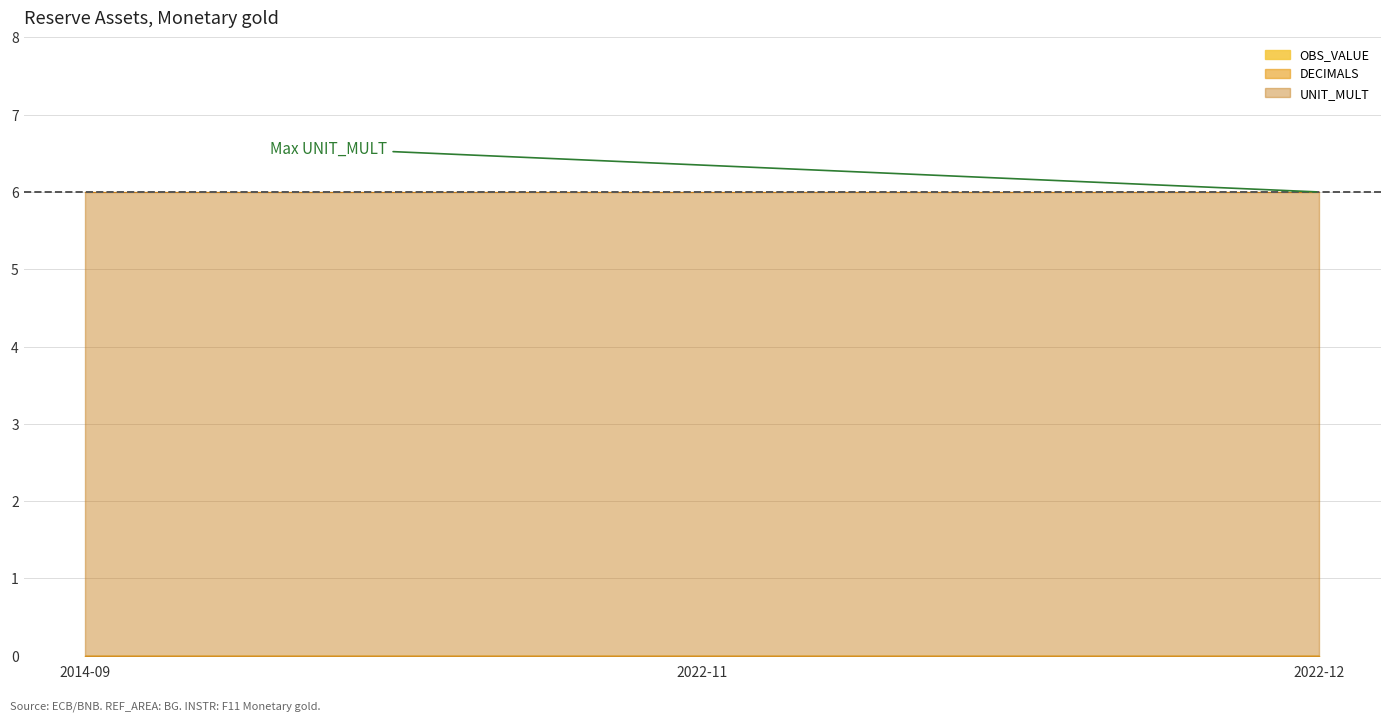

Which category has the highest value in the UNIT_MULT series?

2014-09